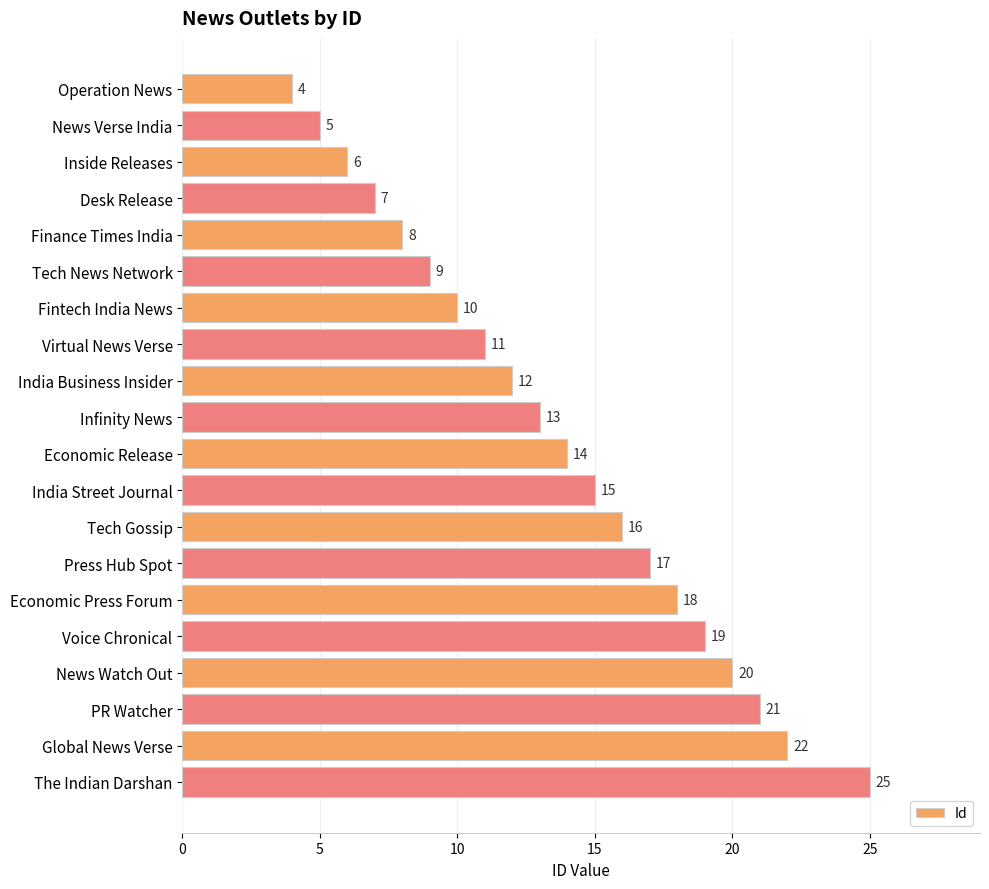

The value at News Watch Out is 10. True or false?

False